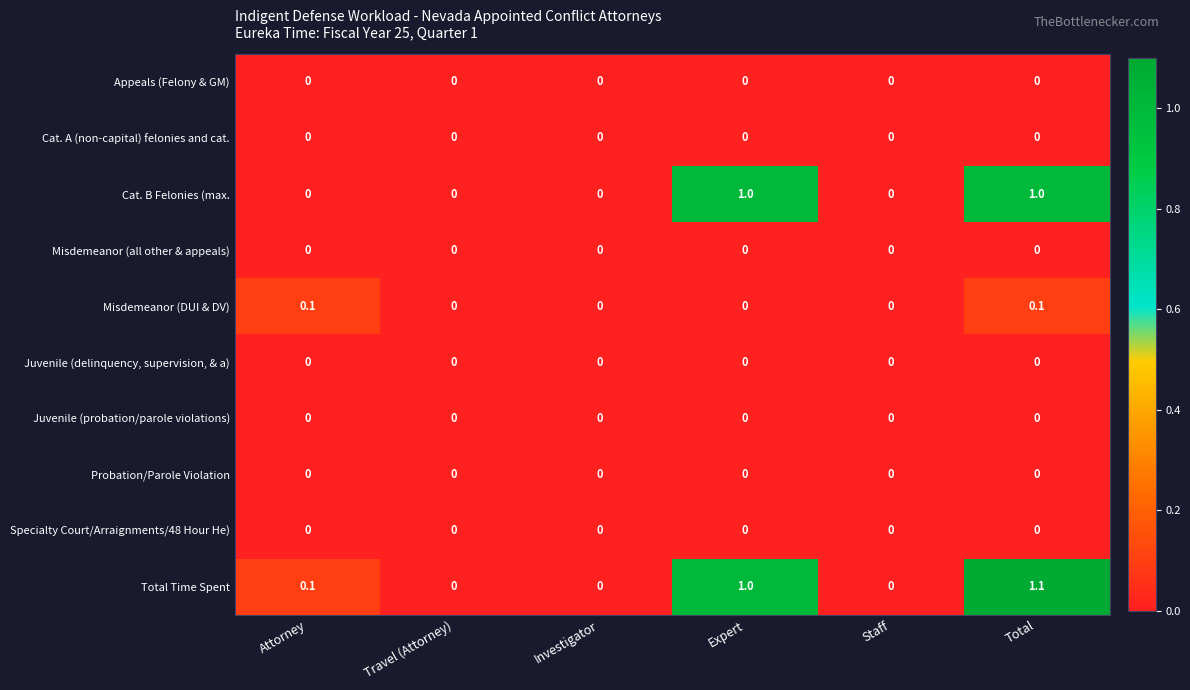

What is the difference between the maximum and minimum values in the Cat. B Felonies (max. series?

1.0